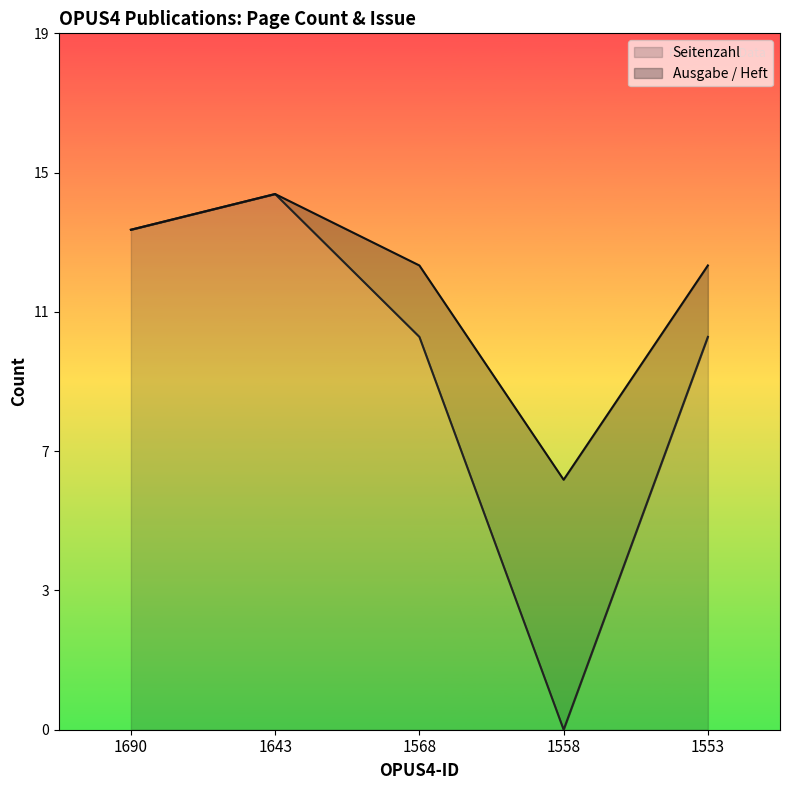

True or false: Seitenzahl has a value of -10 at 1558.

False